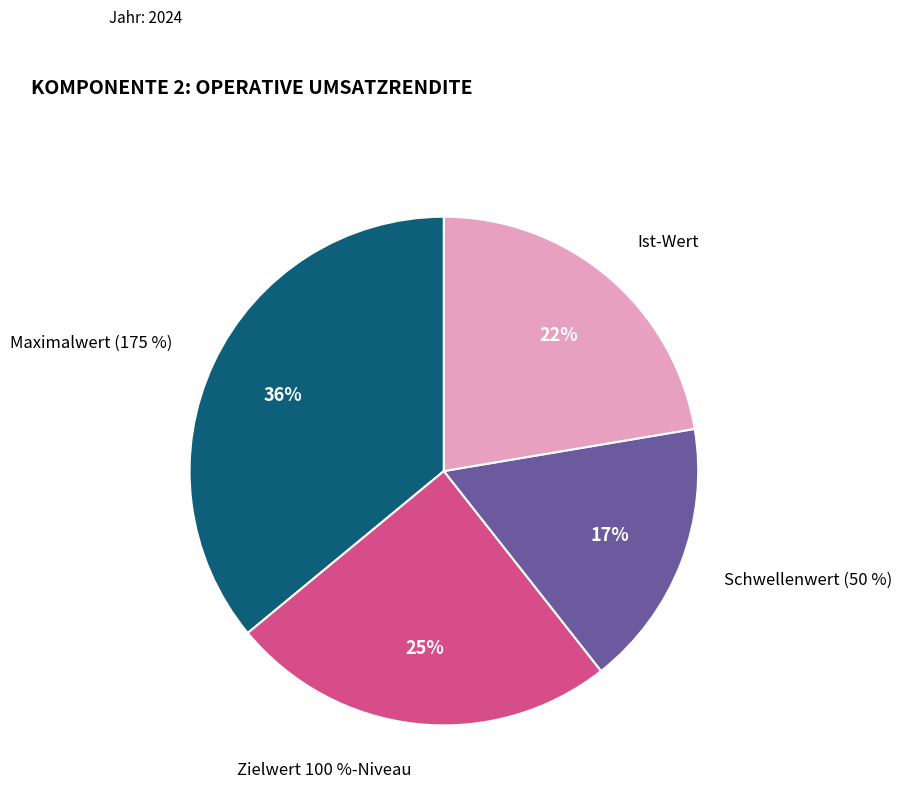

To the nearest percent, what portion does Zielwert 100 %-Niveau represent?

25%